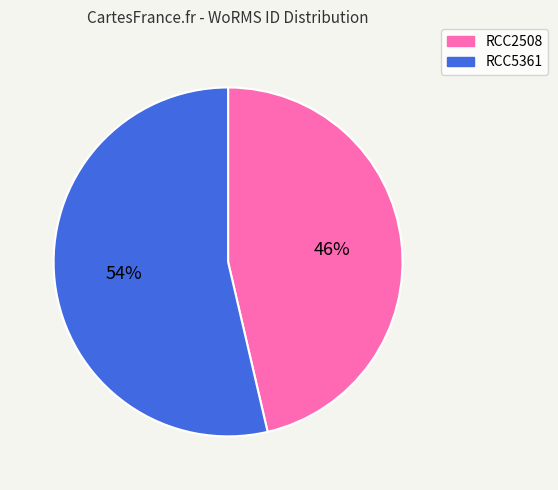

Rank the categories by value from highest to lowest.

RCC5361, RCC2508